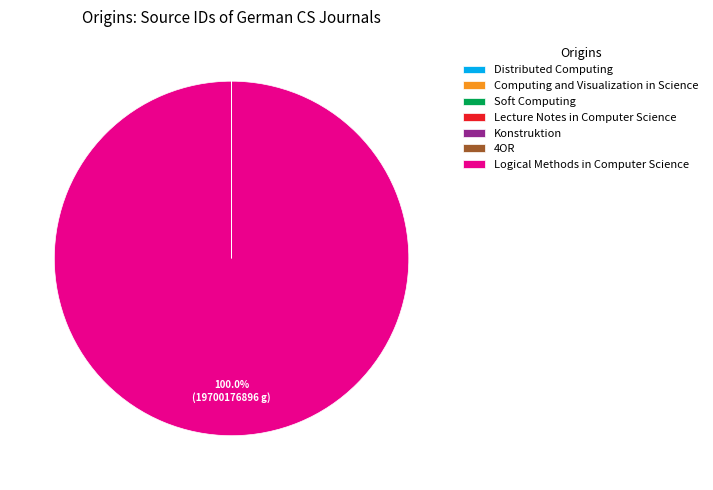

Is there any slice that represents more than half of the pie?

Yes